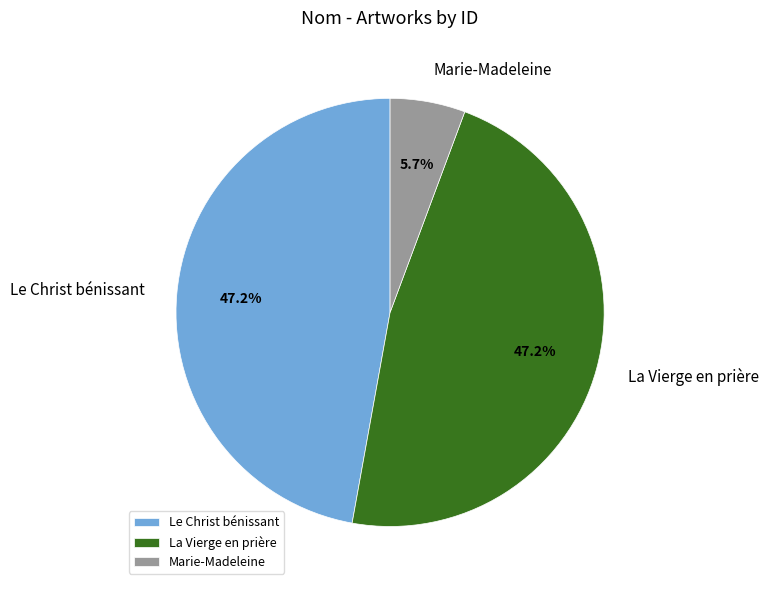

Is there a majority slice in this chart?

No